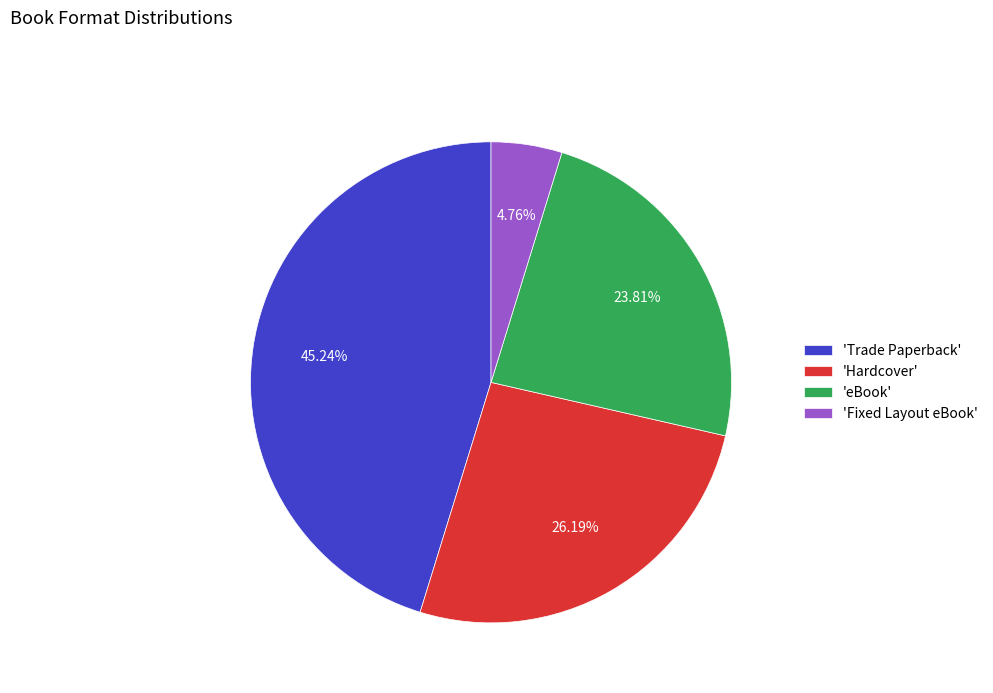

Count the number of slices in the pie.

4